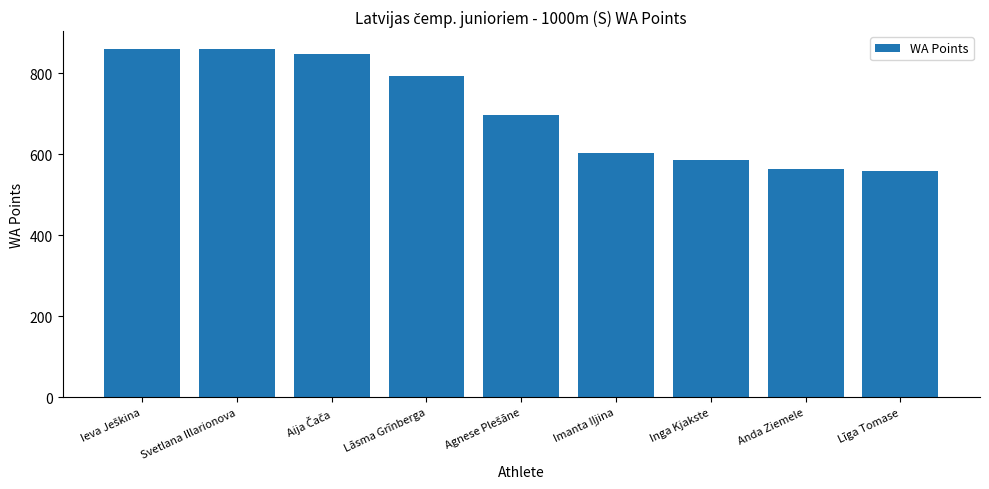

Read the value at Anda Ziemele, to the nearest 10.

560